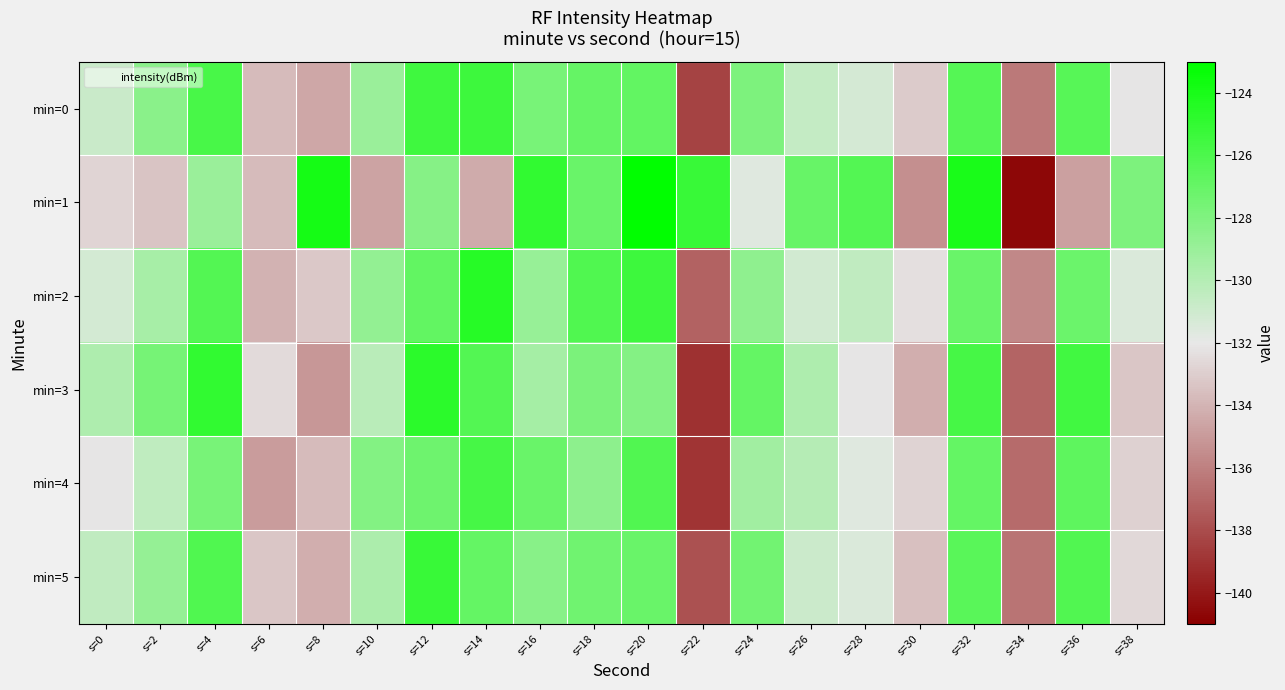

At which category does the chart reach its minimum across all series?

s=34